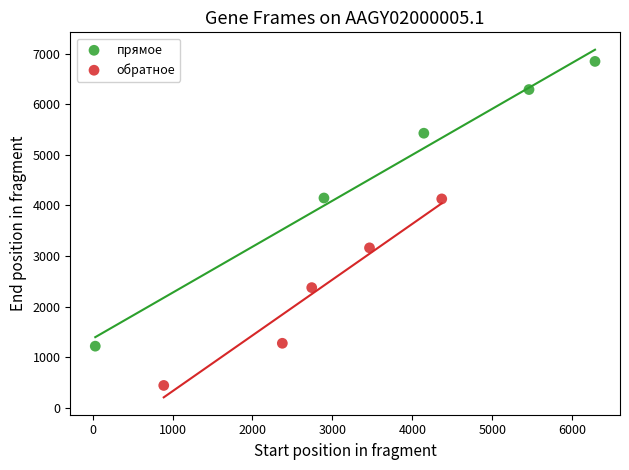

Which series reaches the maximum Y coordinate?

прямое